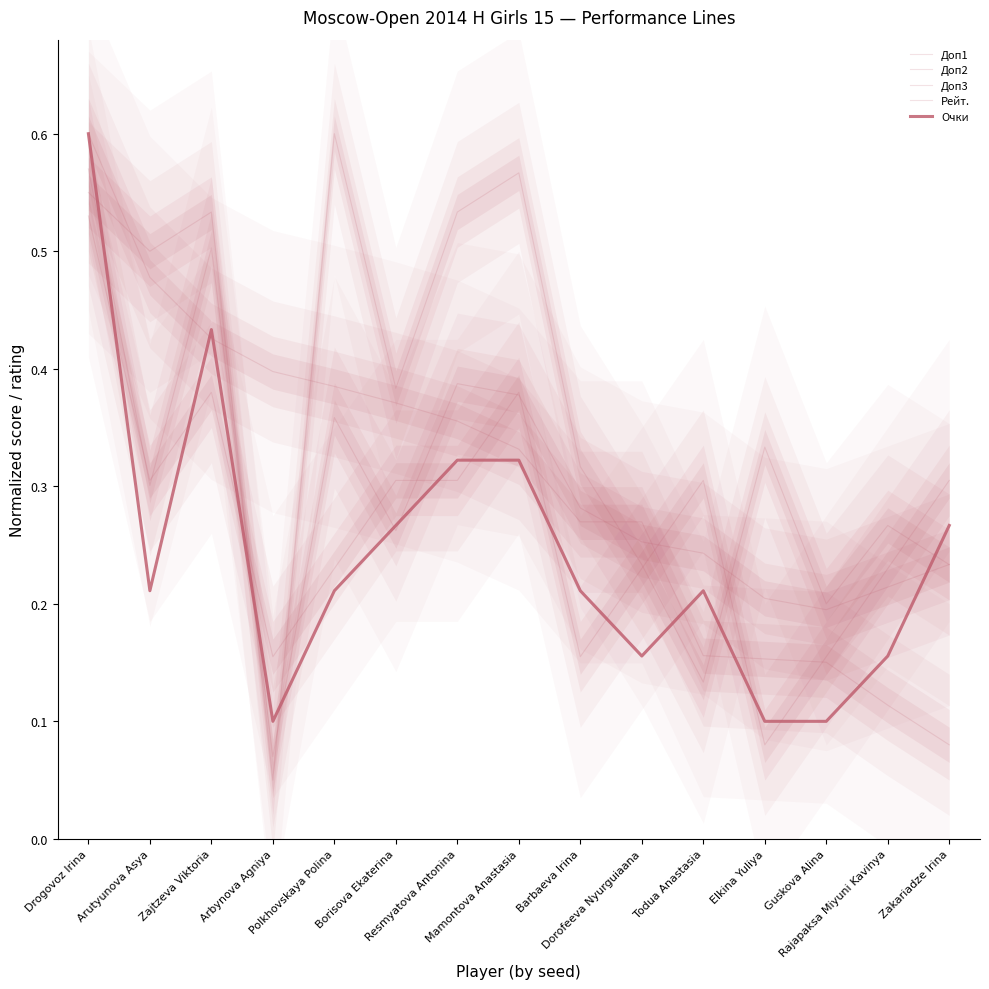

What is the total value across all series at Resmyatova Antonina?

1.9